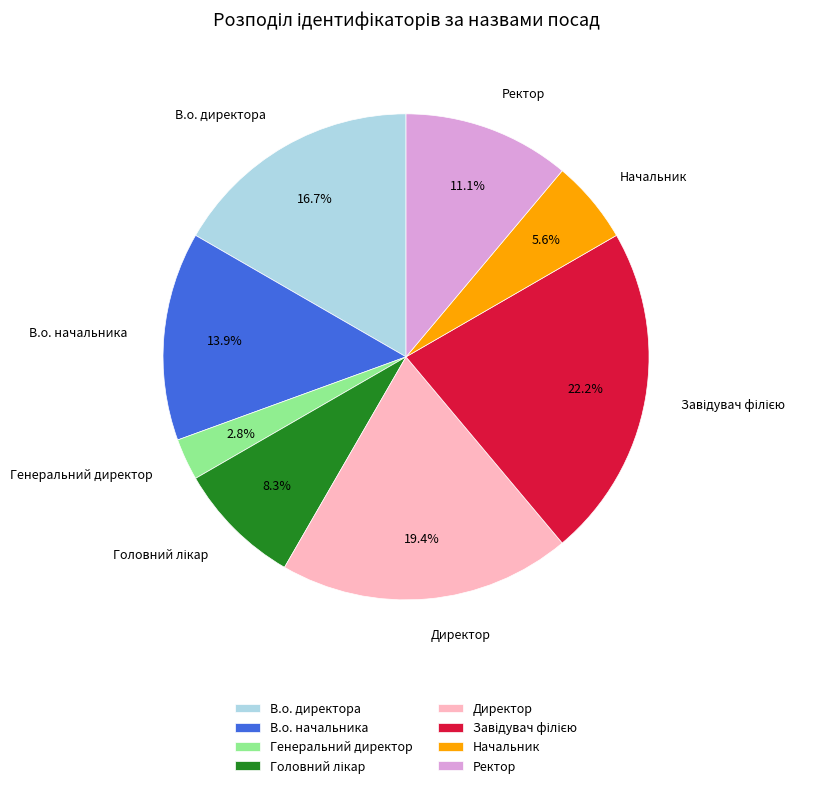

What percentage do Генеральний директор and Директор together represent?

22.2%